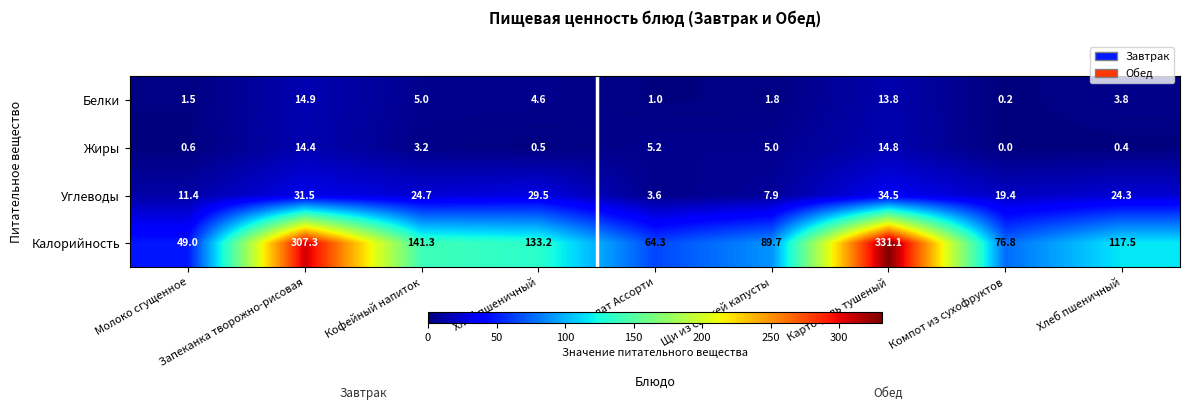

How many values in the Калорийность series exceed 117?

5